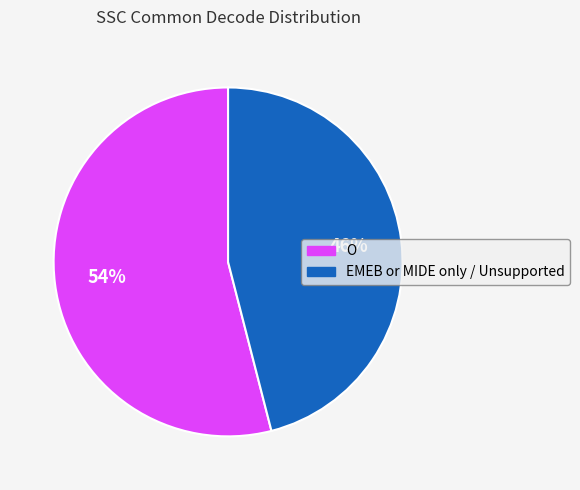

To the nearest percent, what portion does O represent?

54%